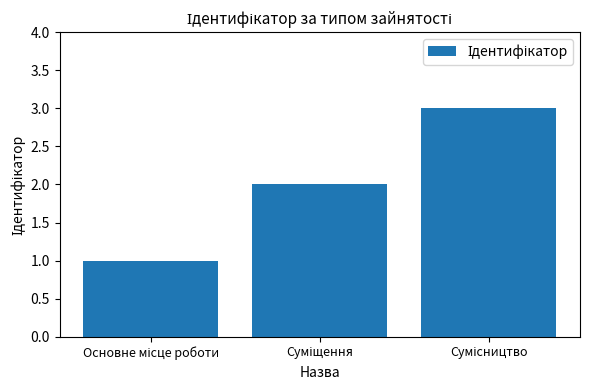

How many bars are there in total?

3